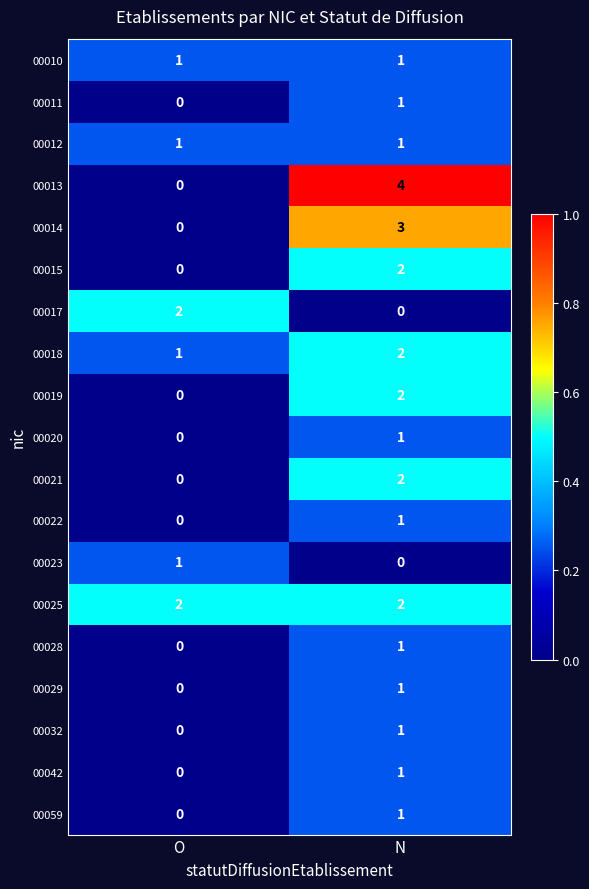

What is the sum of the 00014 values at O and N?

3